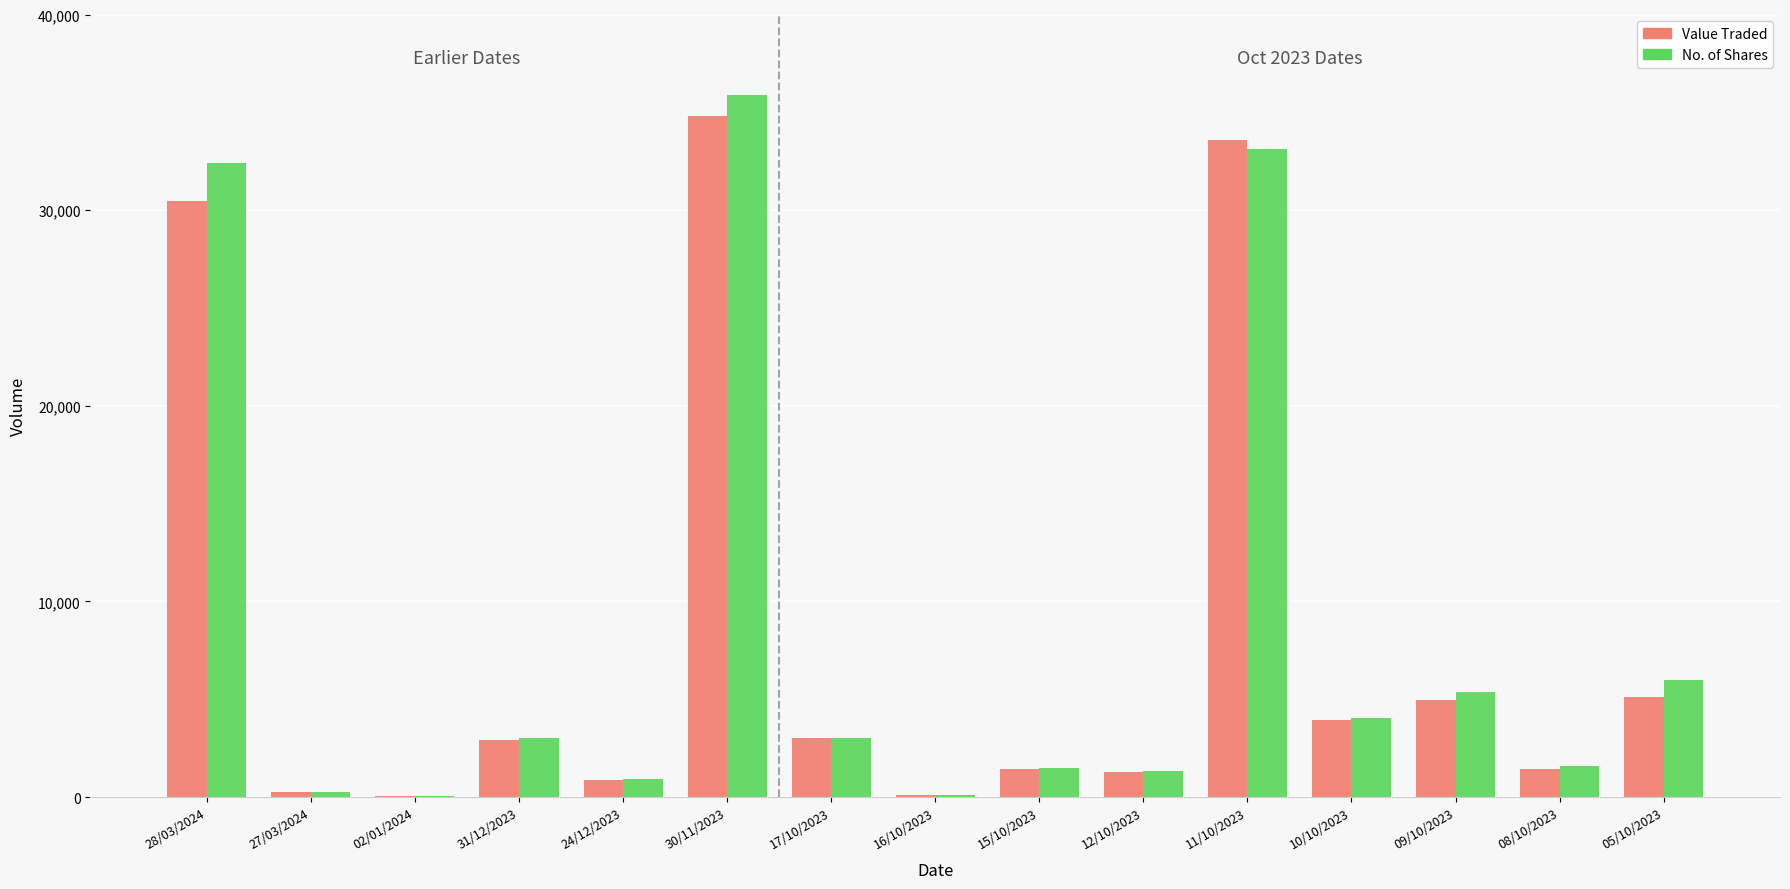

Is it true that Value Traded equals 5125 at 05/10/2023?

True